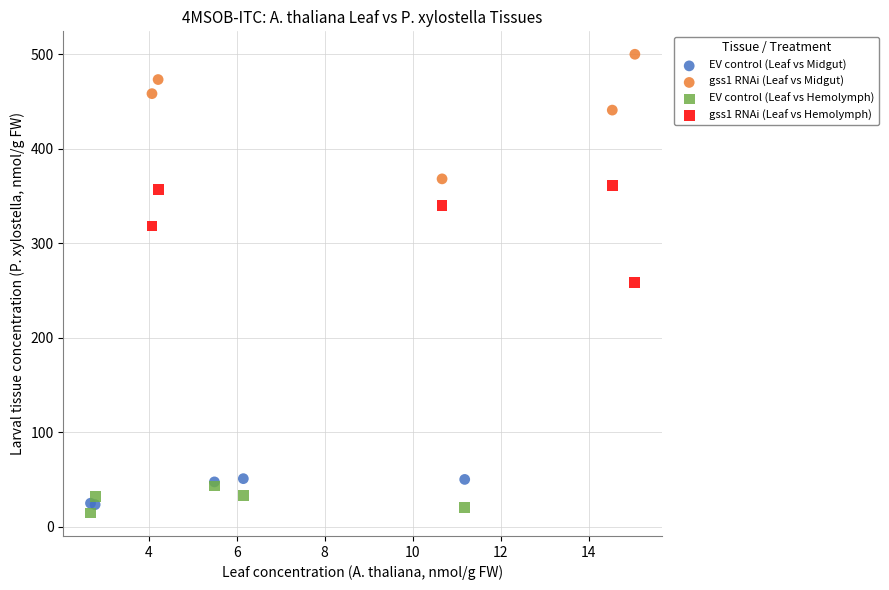

Which series reaches the maximum Y coordinate?

gss1 RNAi (Leaf vs Midgut)